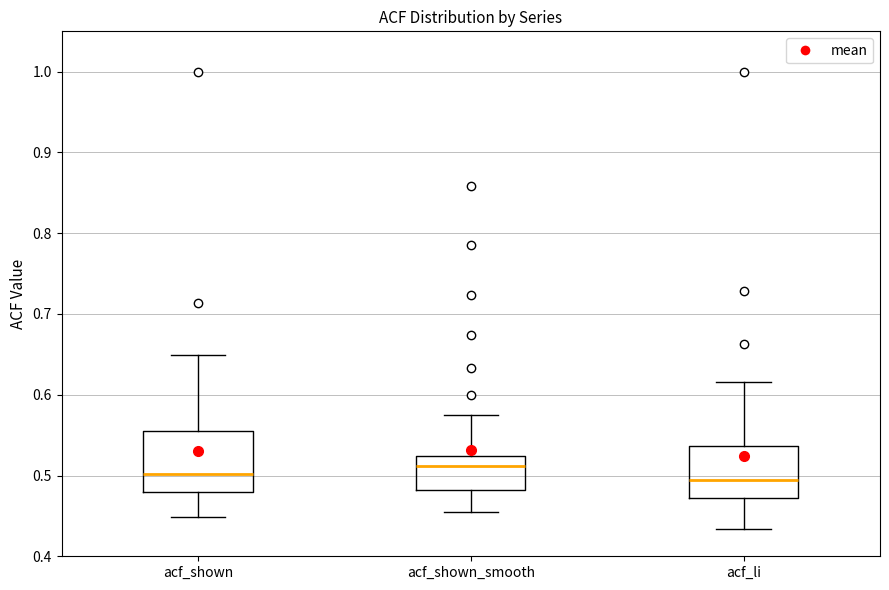

Comparing the boxes themselves (not the whiskers), which one is the tallest?

acf_shown